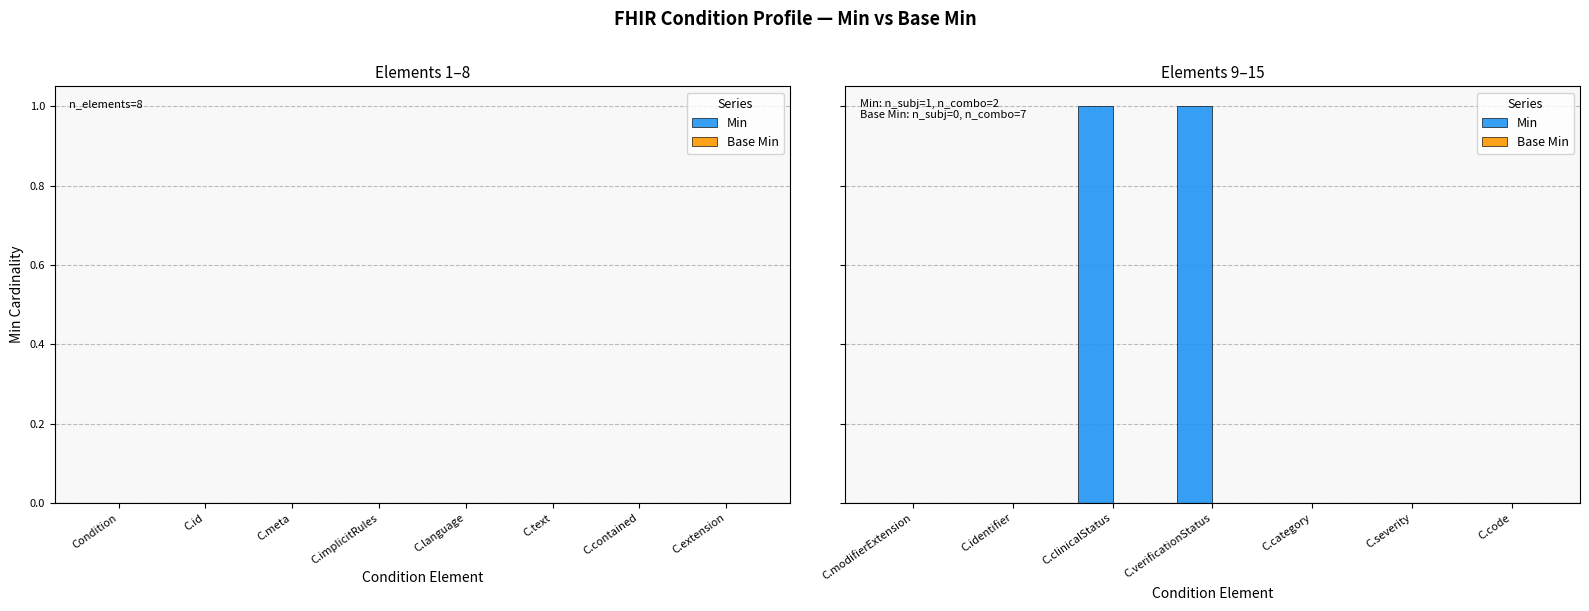

Are the bars horizontal?

No